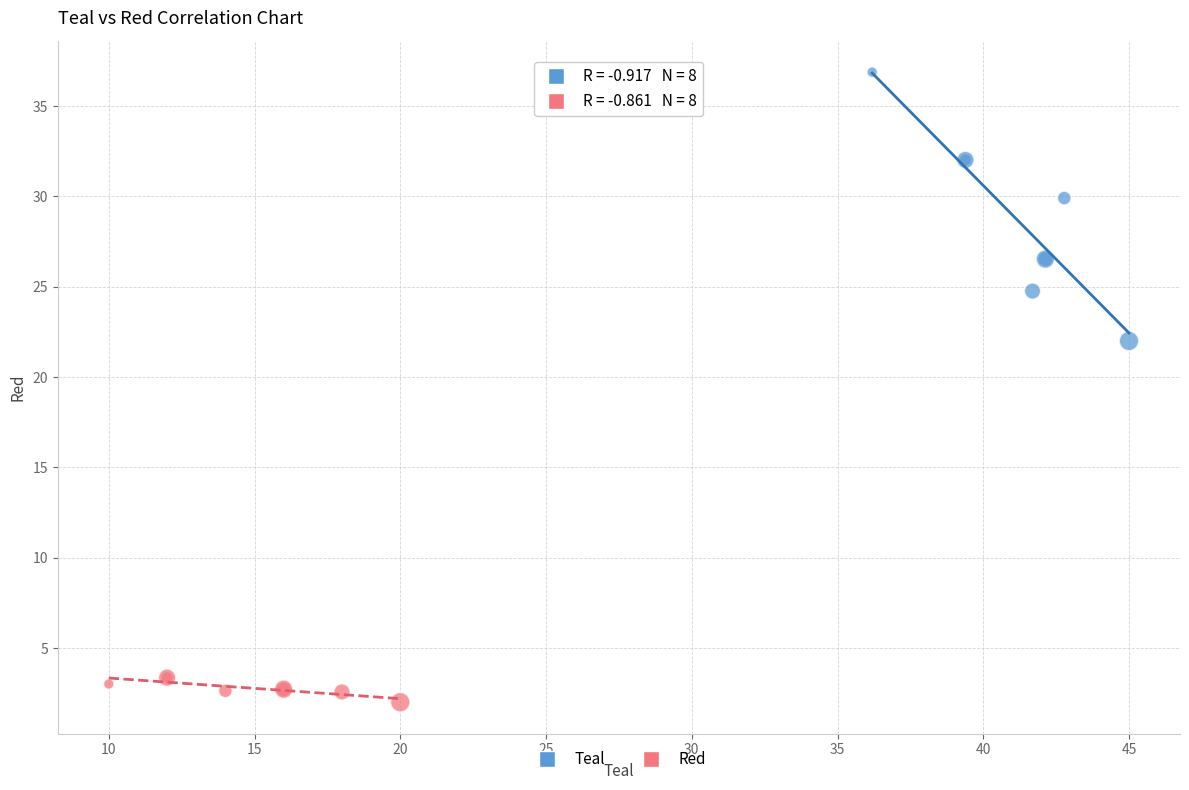

Which series reaches the maximum Y coordinate?

Teal